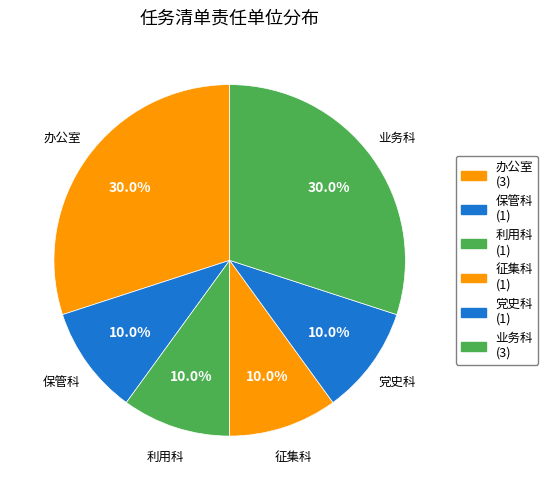

Count the number of slices in the pie.

6